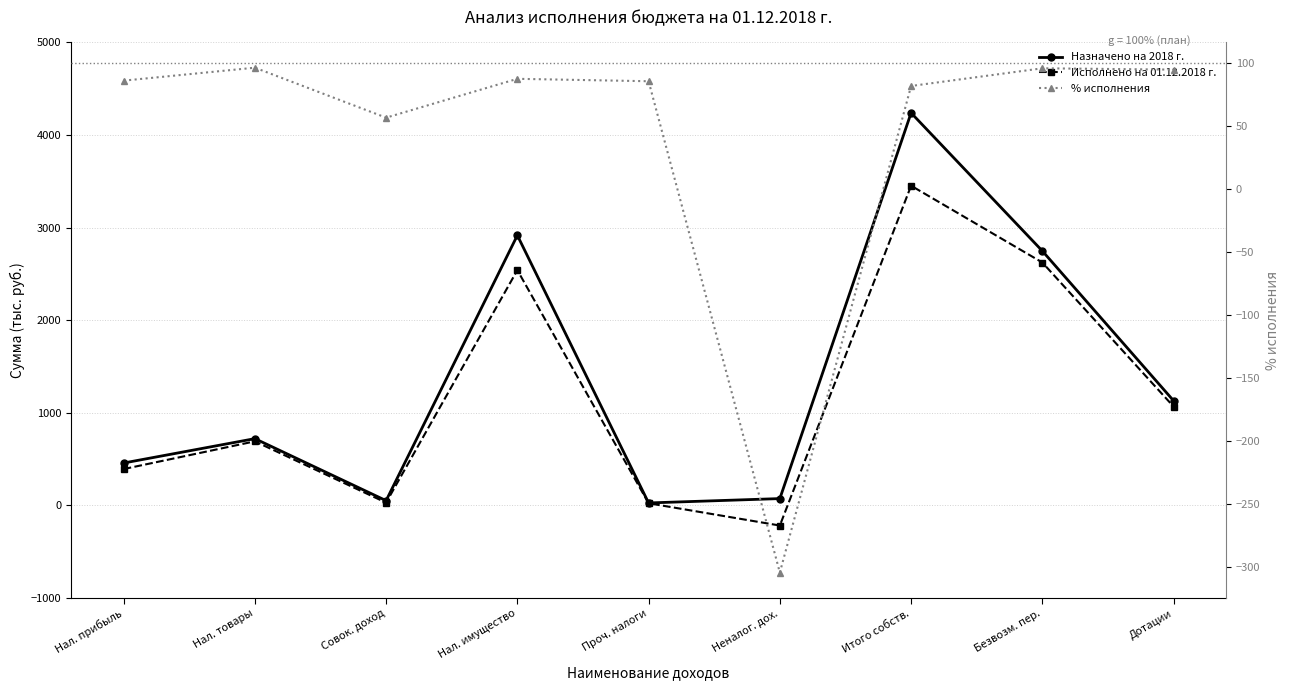

Is it true that Назначено на 2018 г. equals 72.0 at Неналог. дох.?

True